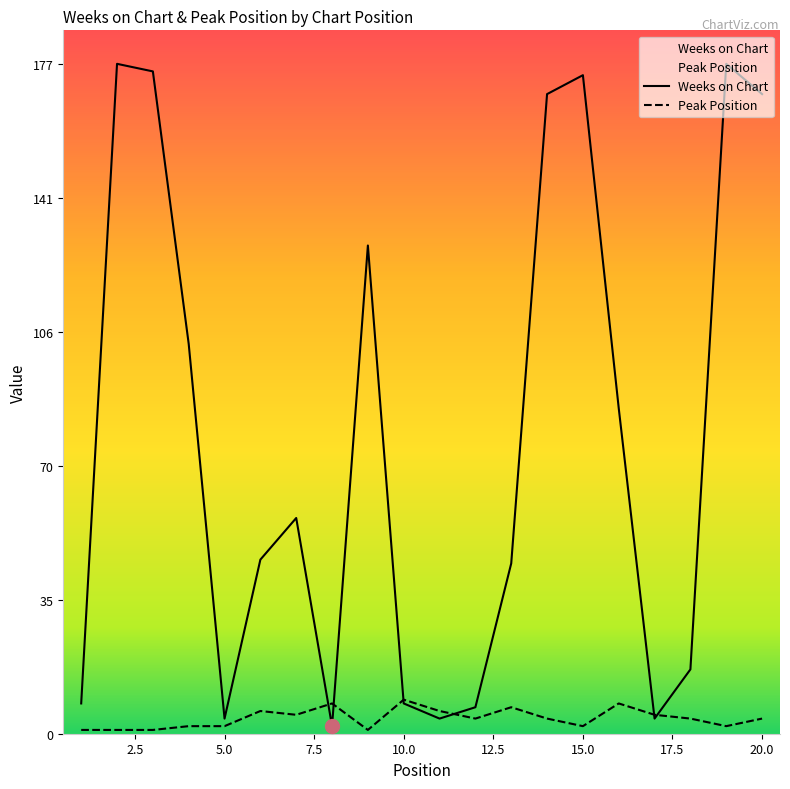

Reading right to left, list all the values displayed in this chart.

Weeks on Chart: 20=169	19=177	18=17	17=4	16=86	15=174	14=169	13=45	12=7	11=4	10=8	9=129	8=2	7=57	6=46	5=4	4=103	3=175	2=177	1=8
Peak Position: 20=4	19=2	18=4	17=5	16=8	15=2	14=4	13=7	12=4	11=6	10=9	9=1	8=8	7=5	6=6	5=2	4=2	3=1	2=1	1=1